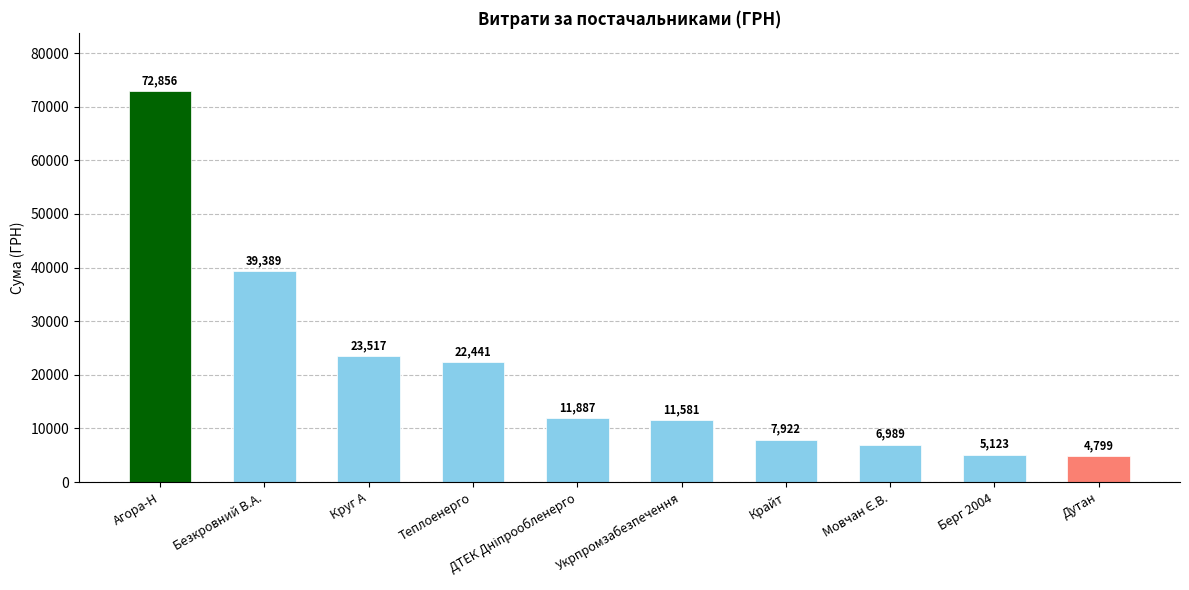

What is the smallest value displayed?

4798.5